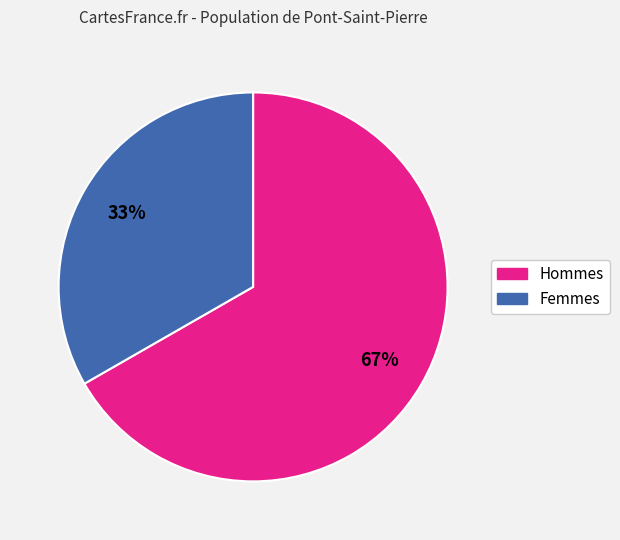

To the nearest percent, what is the average slice percentage?

50%